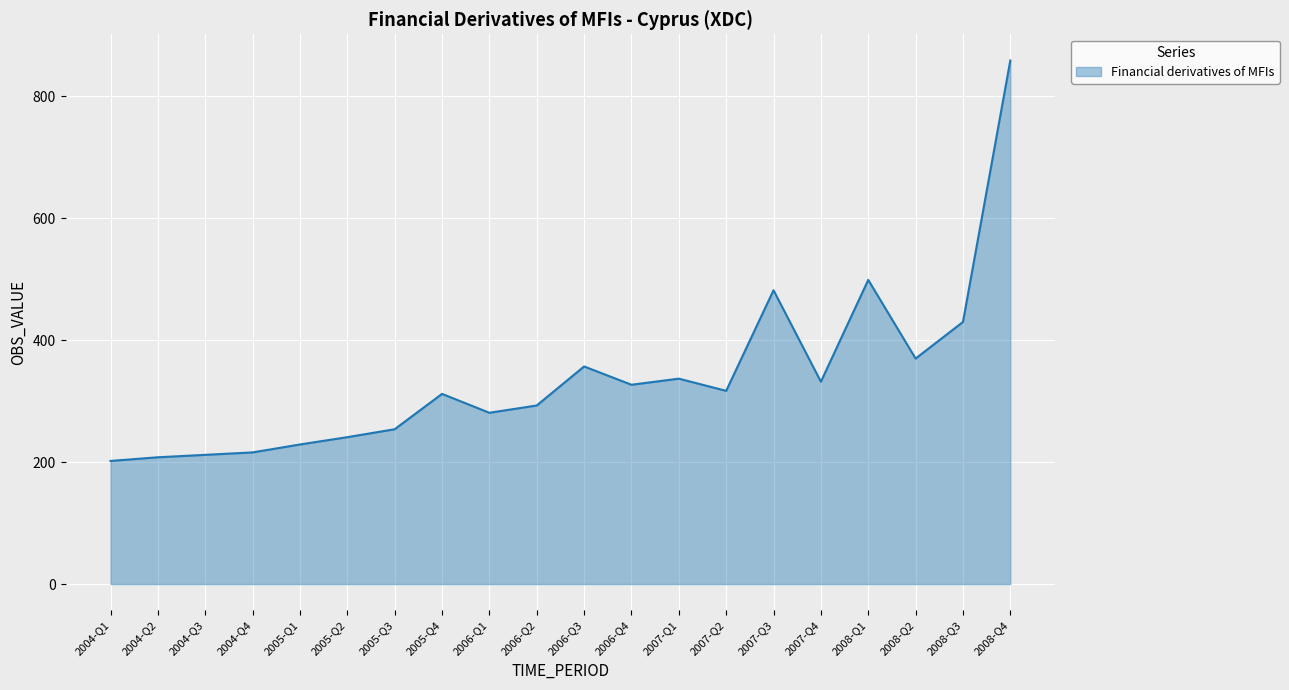

What is the difference between the maximum and minimum values?

657